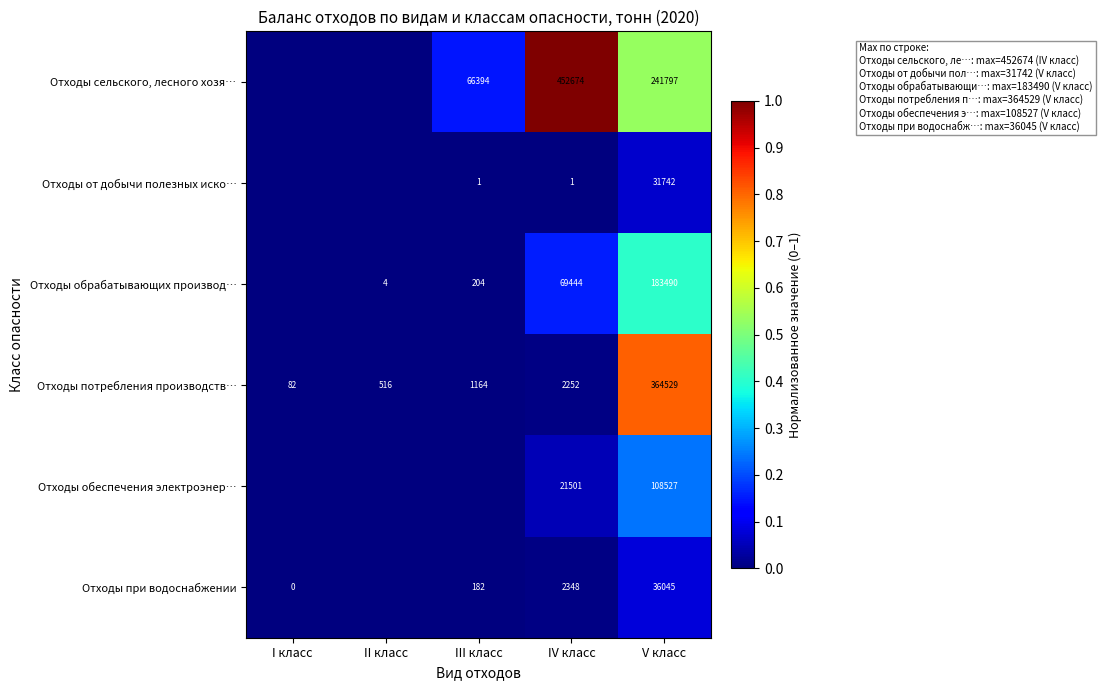

Is the value of Отходы потребления производств… at V класс greater than the value of Отходы обеспечения электроэнер… at V класс?

Yes